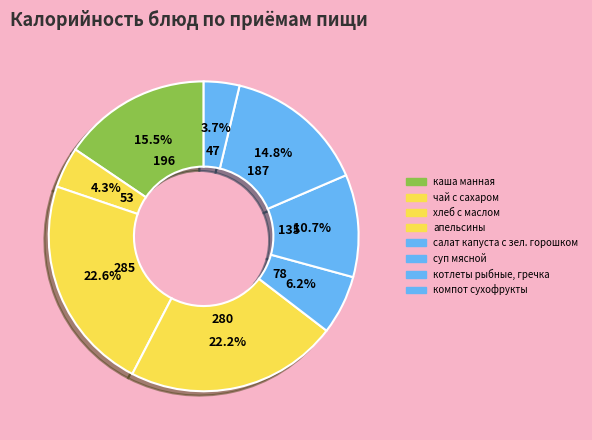

Count the number of slices in the pie.

8